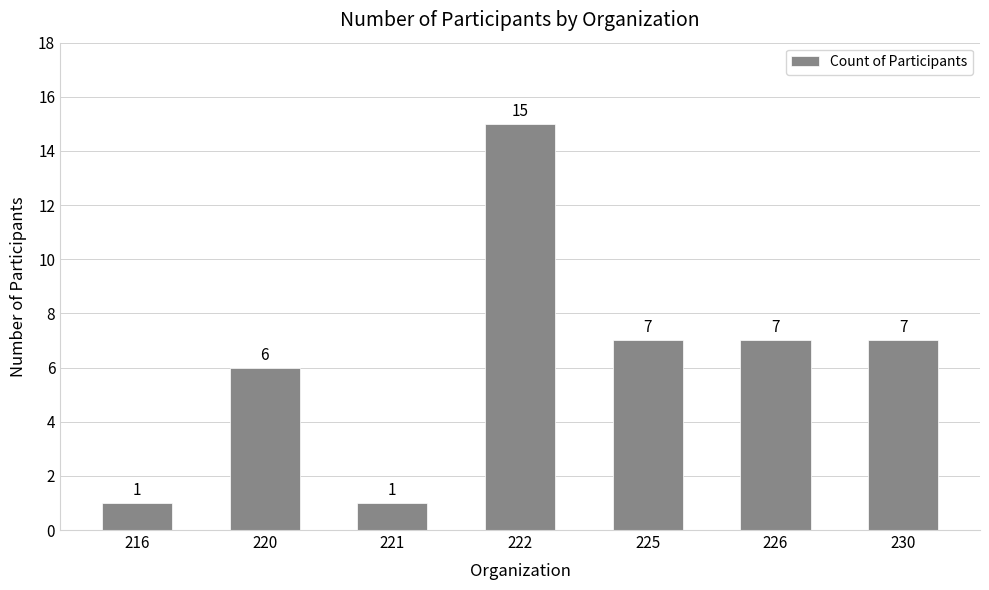

Between 230 and 221, which is larger?

230